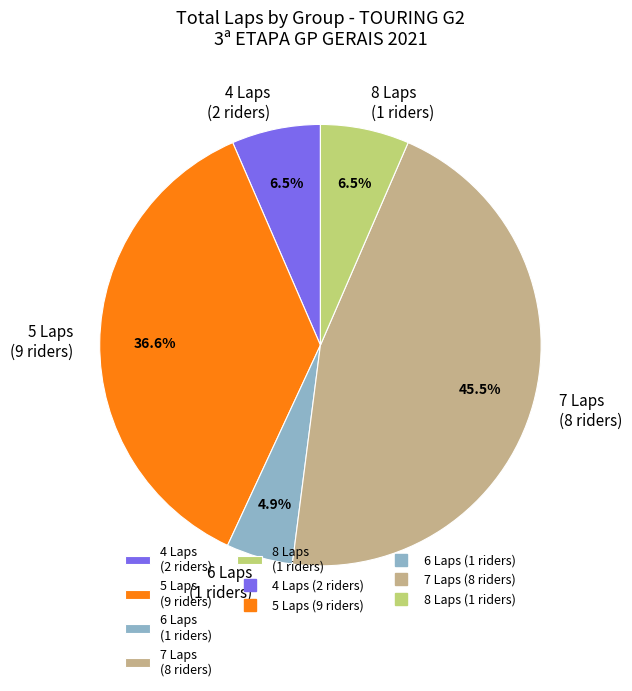

Which category has the smallest portion of the pie?

6 Laps (1 riders)